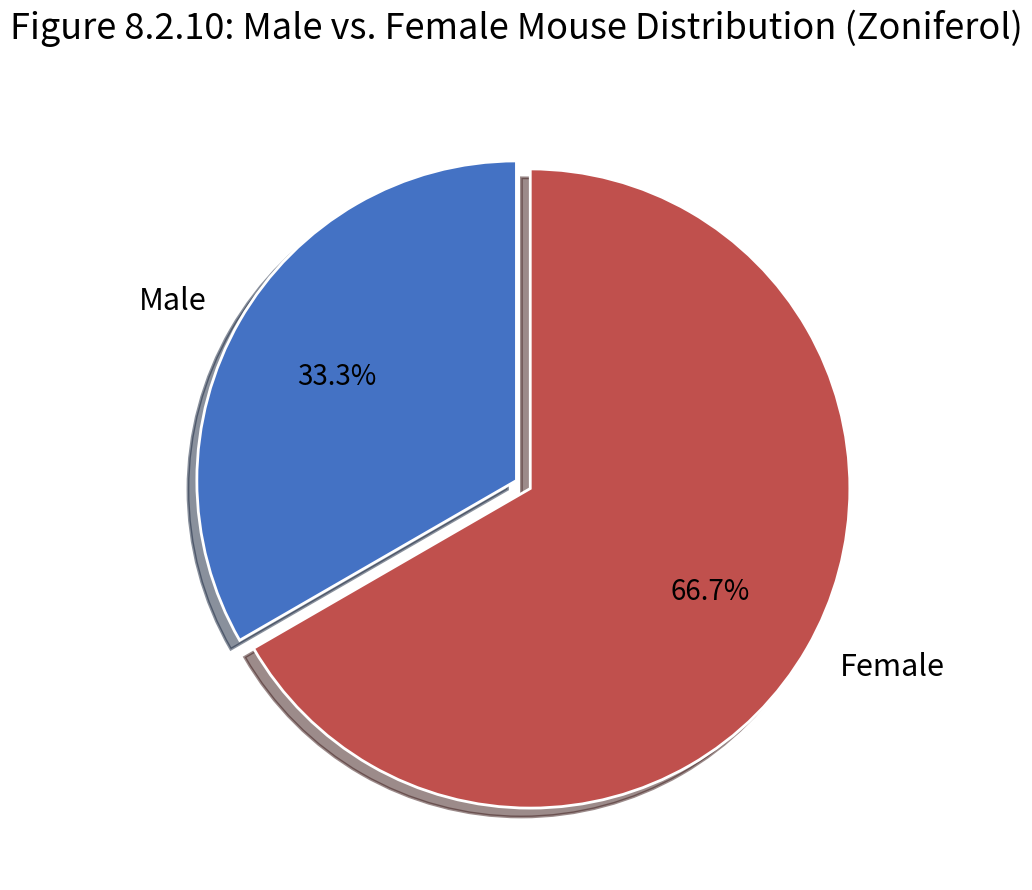

Between Female and Male, which is larger?

Female